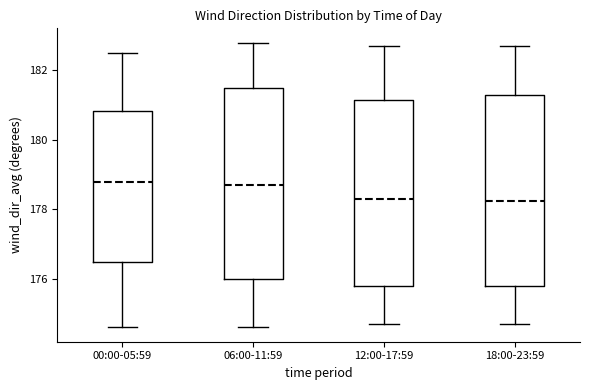

Reading left to right, read every box against the y-axis: the position of its median line, the range the box covers, and the ends of its whiskers. The values are not printed on the chart, so give them approximately, as read against the axis.

00:00-05:59: median 178.8, box 176.4 to 180.8, whiskers 174.6 to 182.6
06:00-11:59: median 178.8, box 176.0 to 181.6, whiskers 174.6 to 182.8
12:00-17:59: median 178.4, box 175.8 to 181.2, whiskers 174.8 to 182.8
18:00-23:59: median 178.2, box 175.8 to 181.4, whiskers 174.8 to 182.8